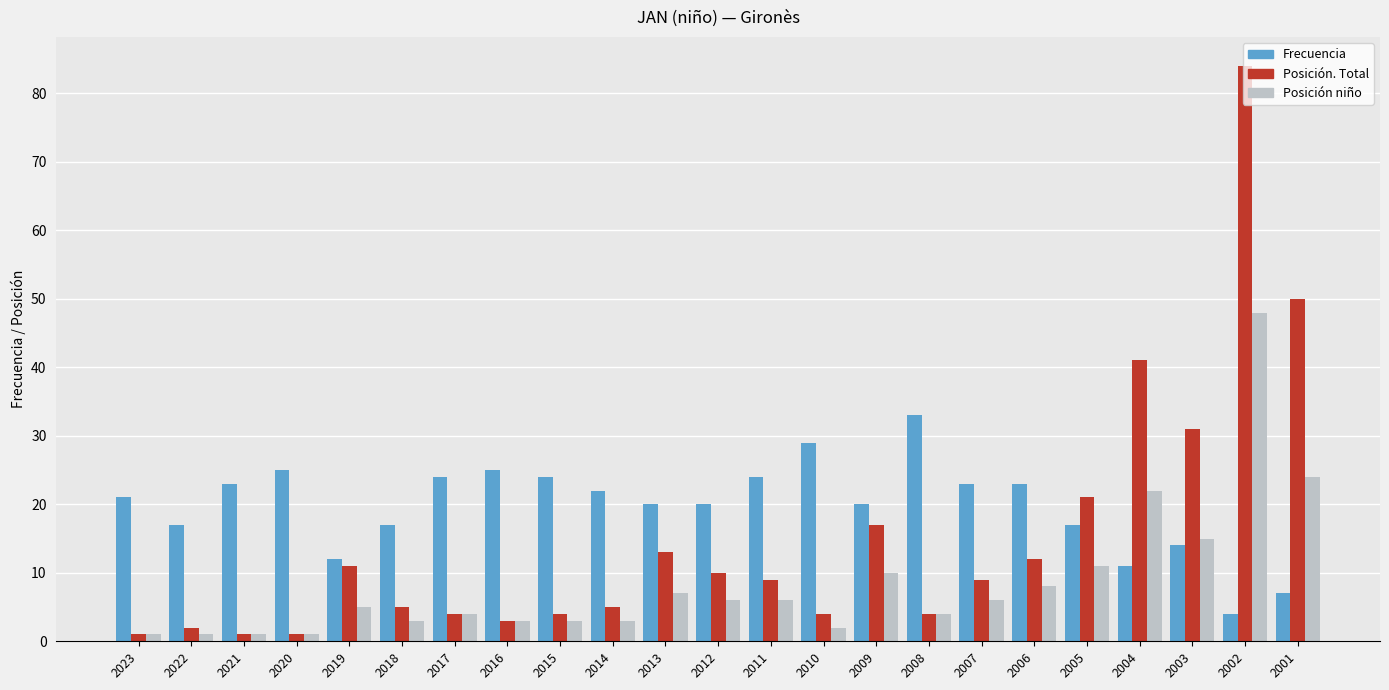

At which category is the sum across all series the highest?

2002